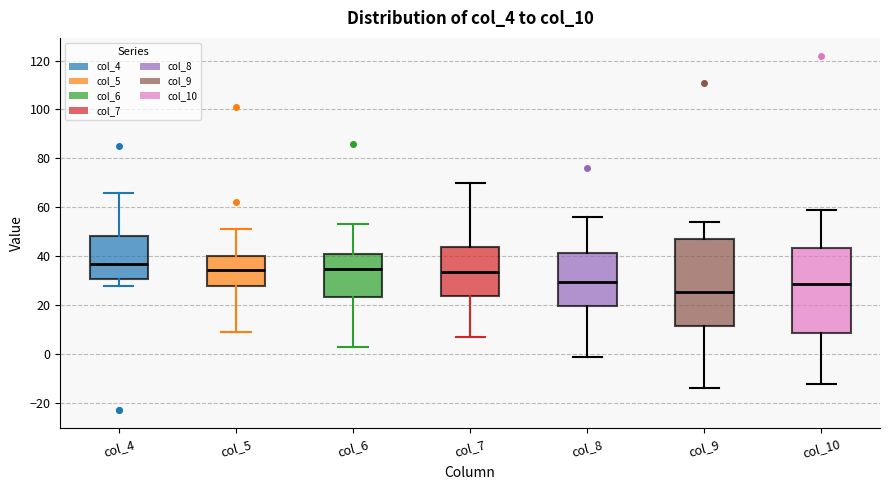

Which box has the lowest median line?

col_9